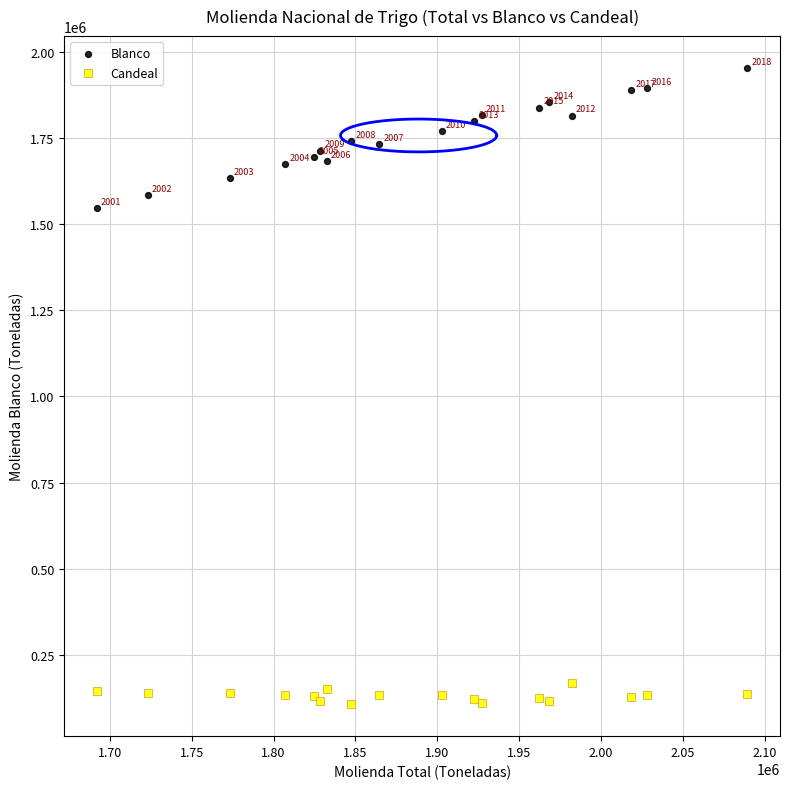

What are all the series names shown in the legend?

Blanco, Candeal